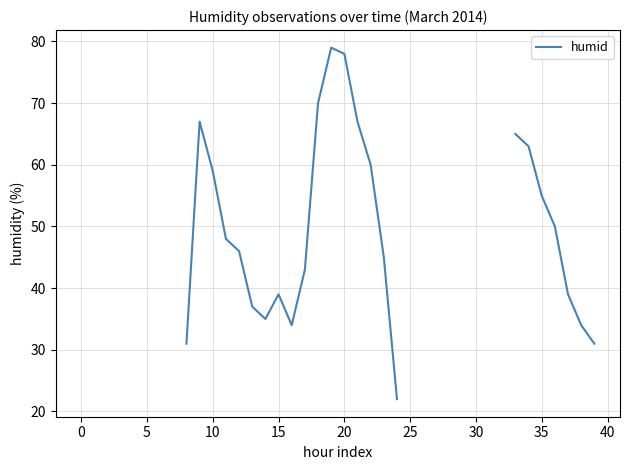

What is the ratio of the value at 38 to the value at 13?

0.9